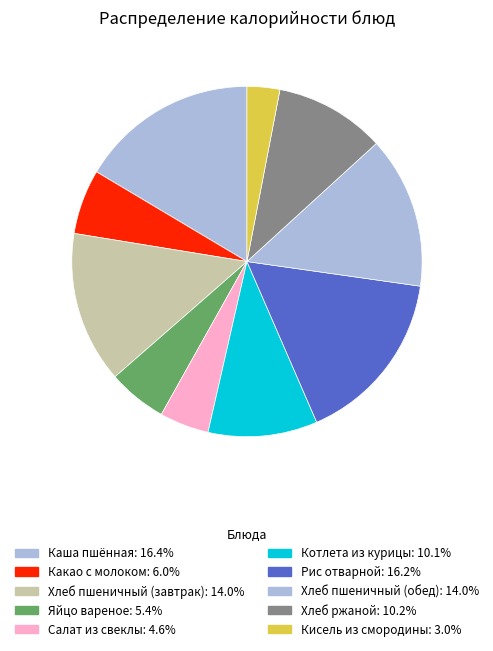

True or false: Рис отварной accounts for 5% of the total.

False